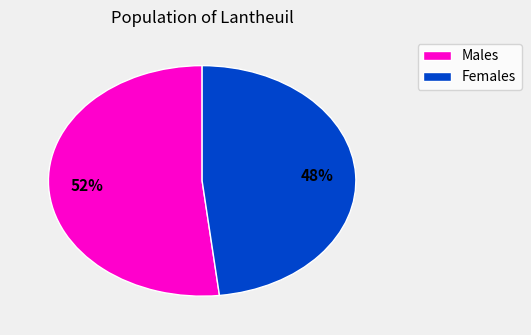

Is there any slice that represents more than half of the pie?

Yes